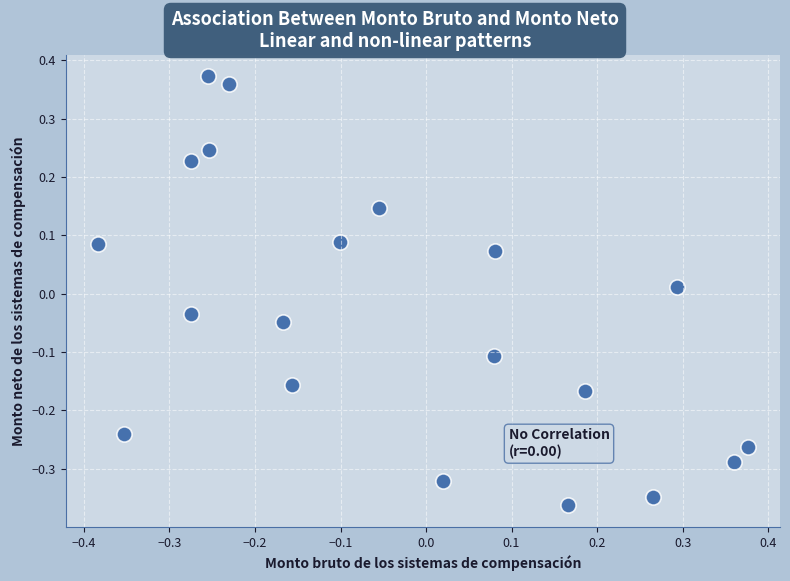

What is the range of Y values (max minus min)?

0.7